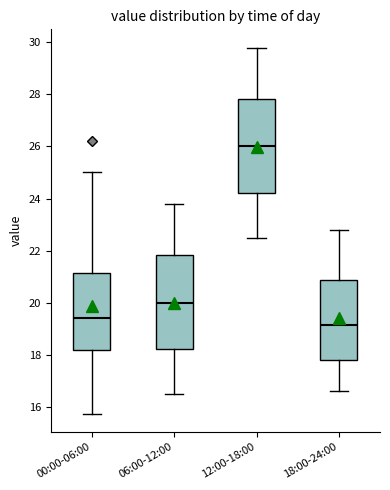

Where does the upper whisker of the box for 06:00-12:00 end on the y-axis? The values are not printed on the chart, so give them approximately, as read against the axis.

23.8